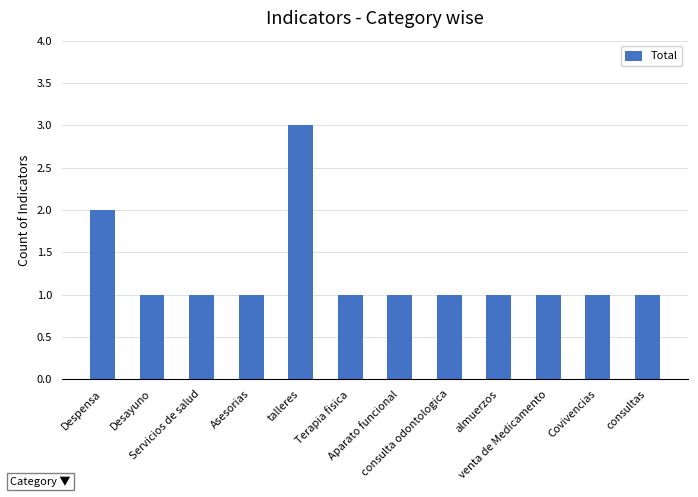

How many bars are there in total?

12